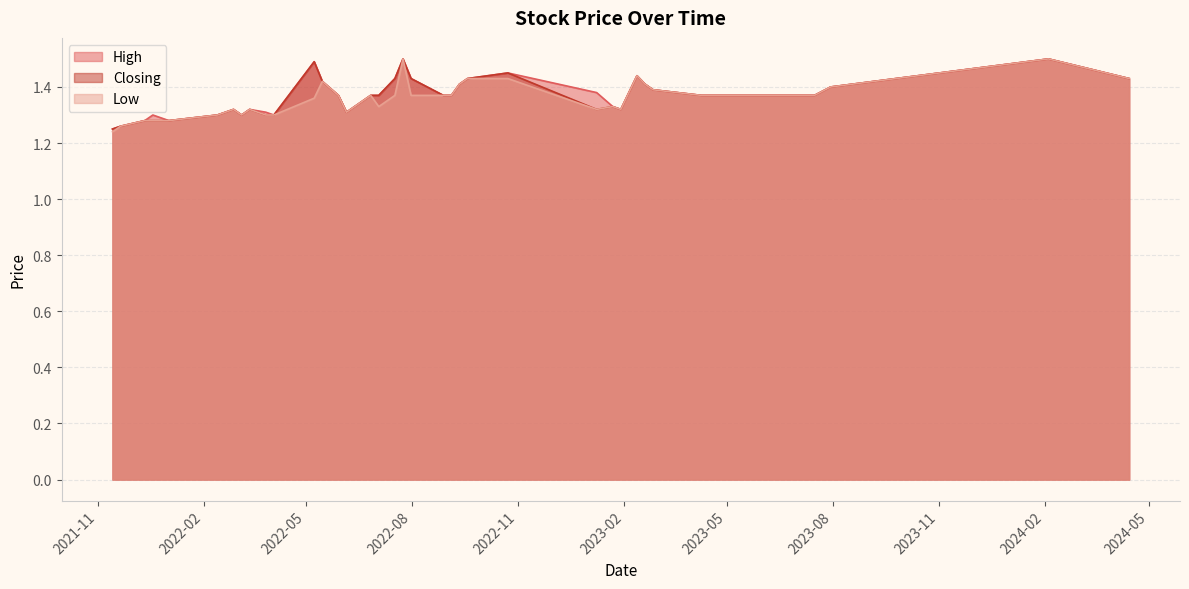

In High, how many points are higher than both neighbors (excluding endpoints)?

8